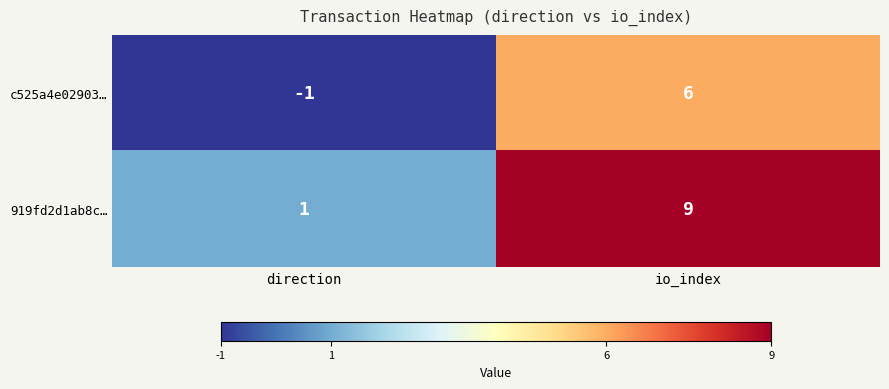

List the series in order of their overall mean, lowest first.

c525a4e02903…, 919fd2d1ab8c…